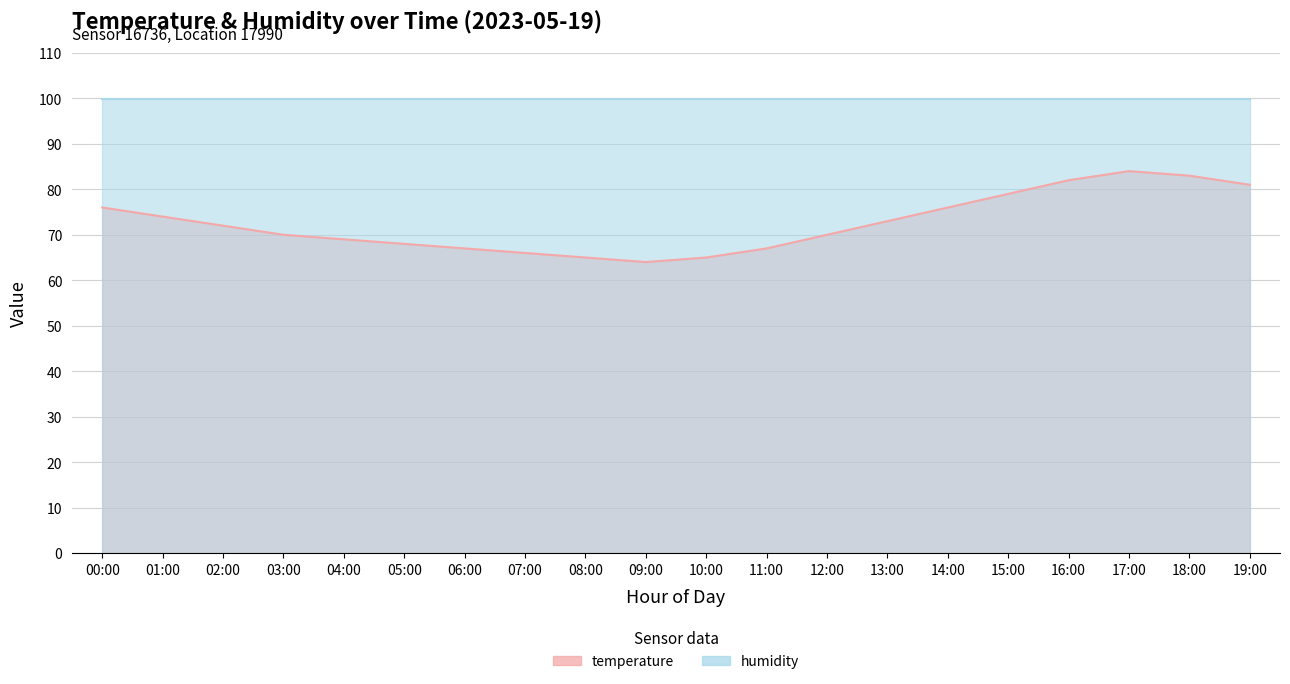

At which category does the chart reach its peak across all series?

17:00